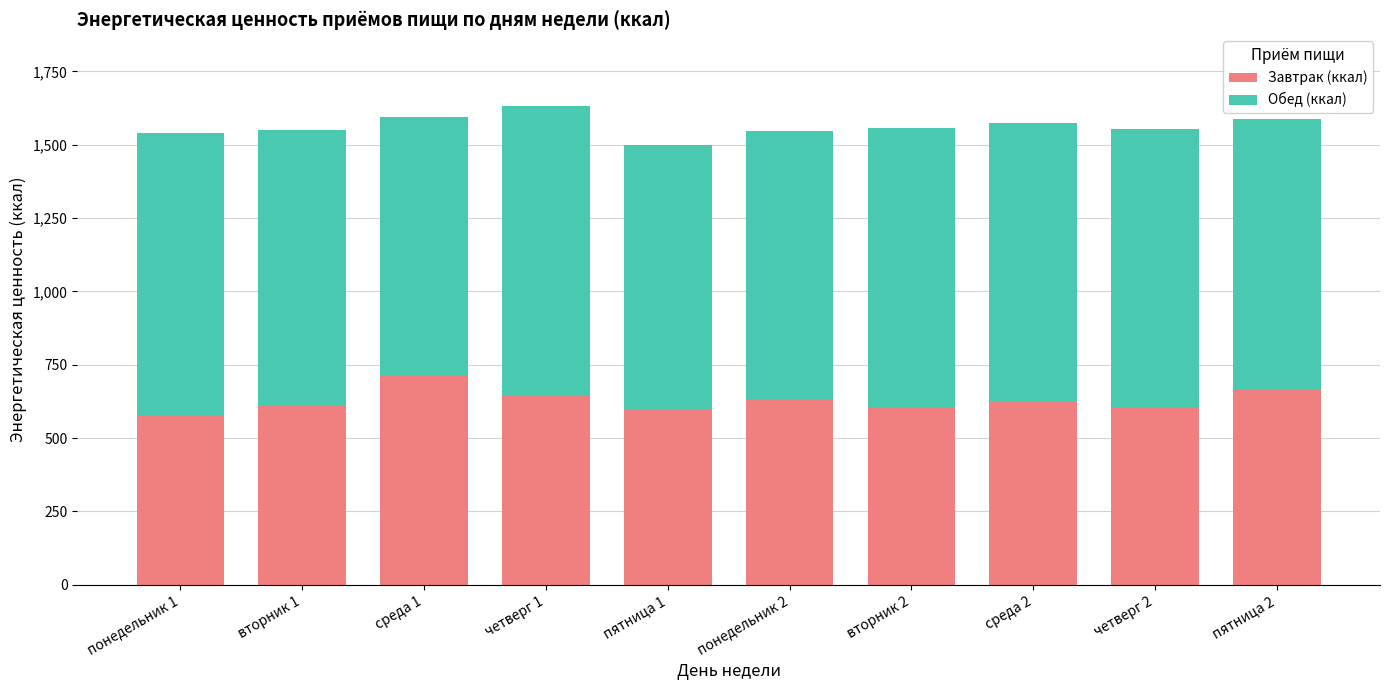

What are all the series names shown in the legend?

Завтрак (ккал), Обед (ккал)